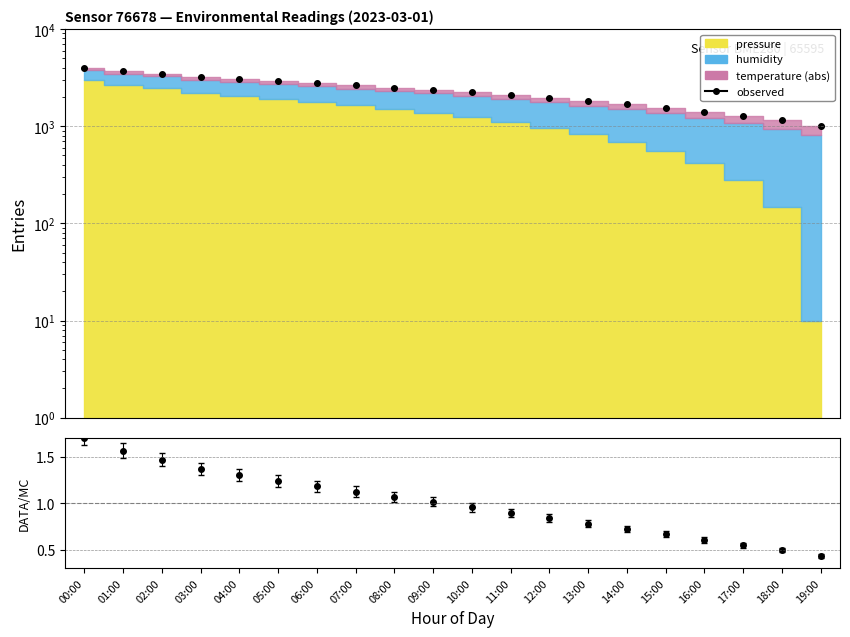

At which label does the data first exceed 2373?

00:00